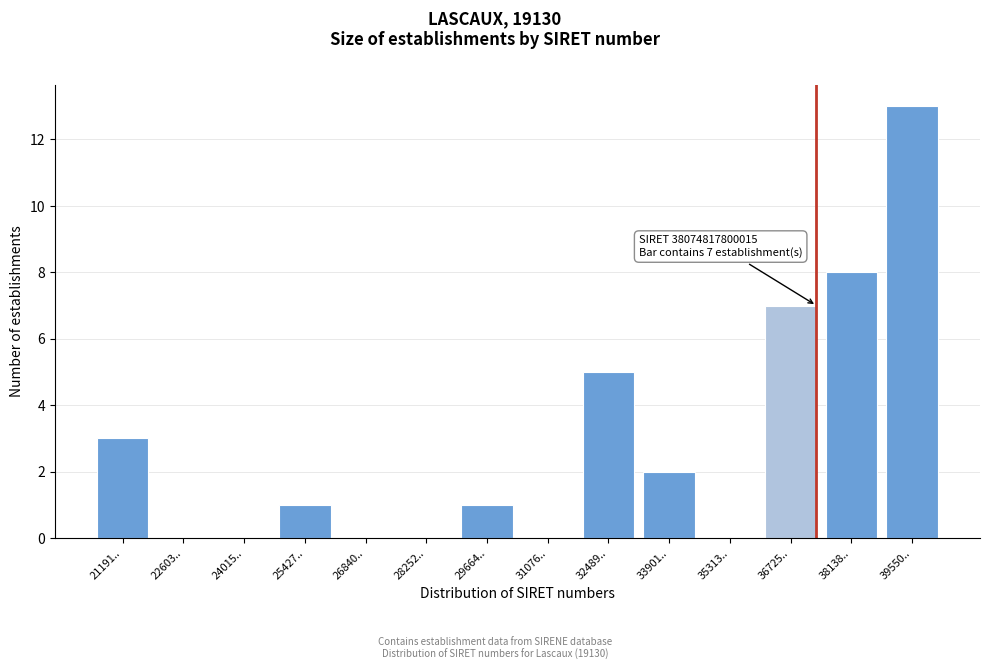

Reading right to left, what are all the values shown in this chart?

39550..=13	38138..=8	36725..=7	35313..=0	33901..=2	32489..=5	31076..=0	29664..=1	28252..=0	26840..=0	25427..=1	24015..=0	22603..=0	21191..=3